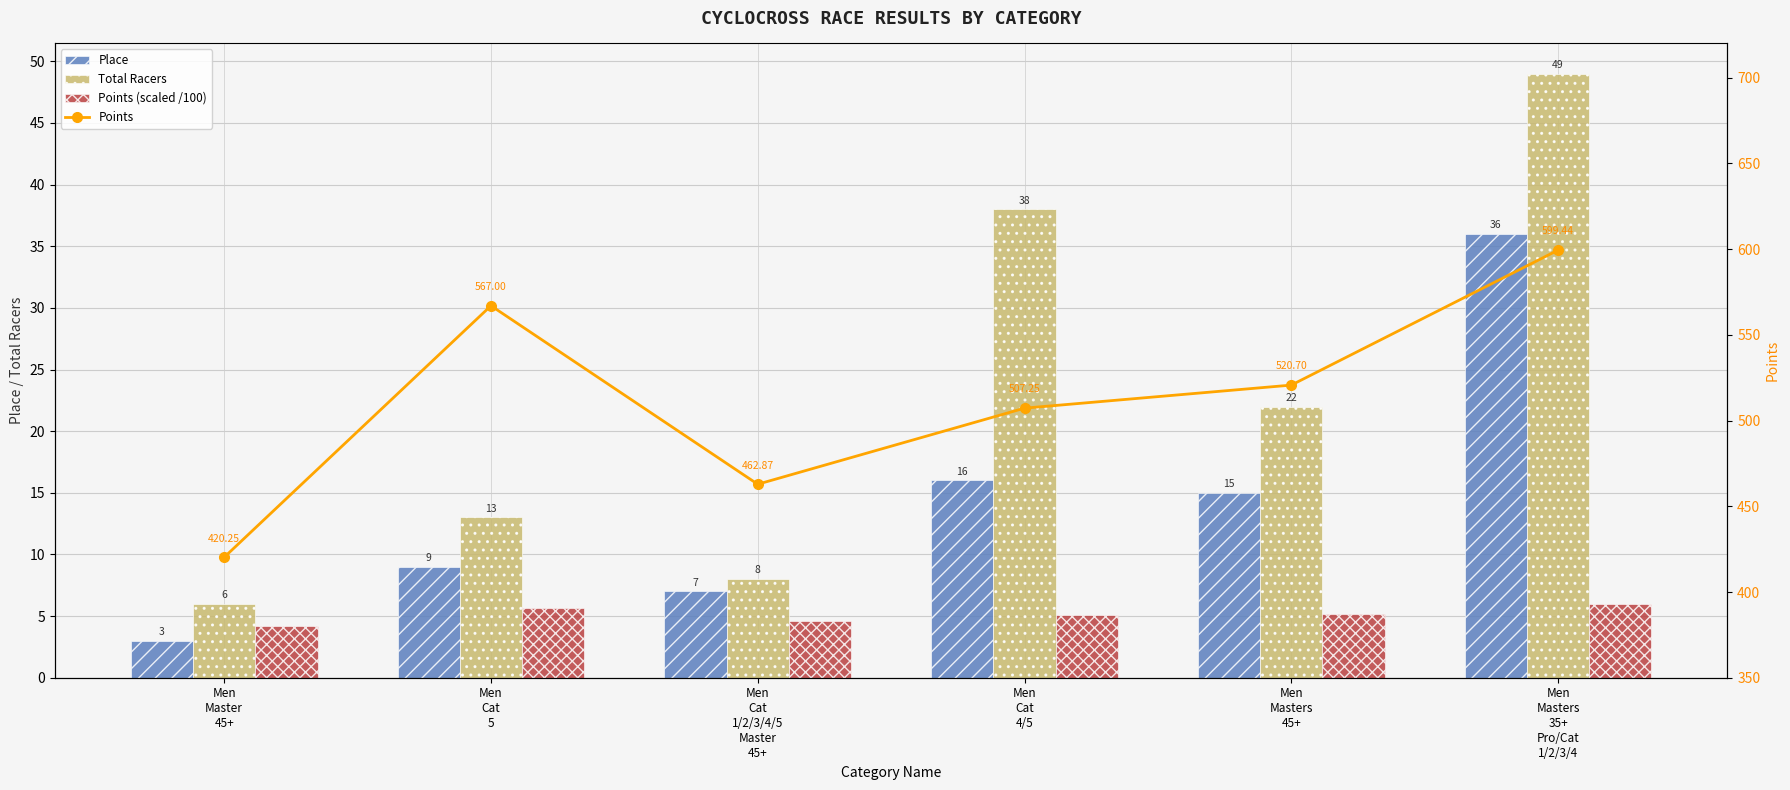

At how many categories does at least one series exceed 245?

6